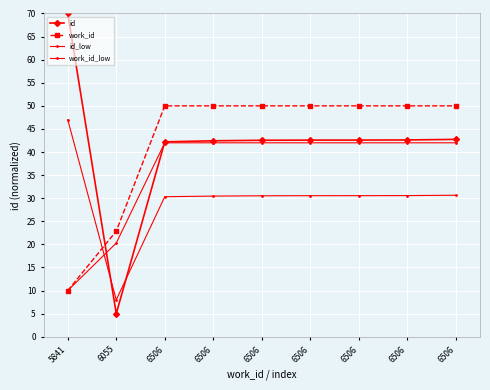

Count the number of categories in the chart.

9